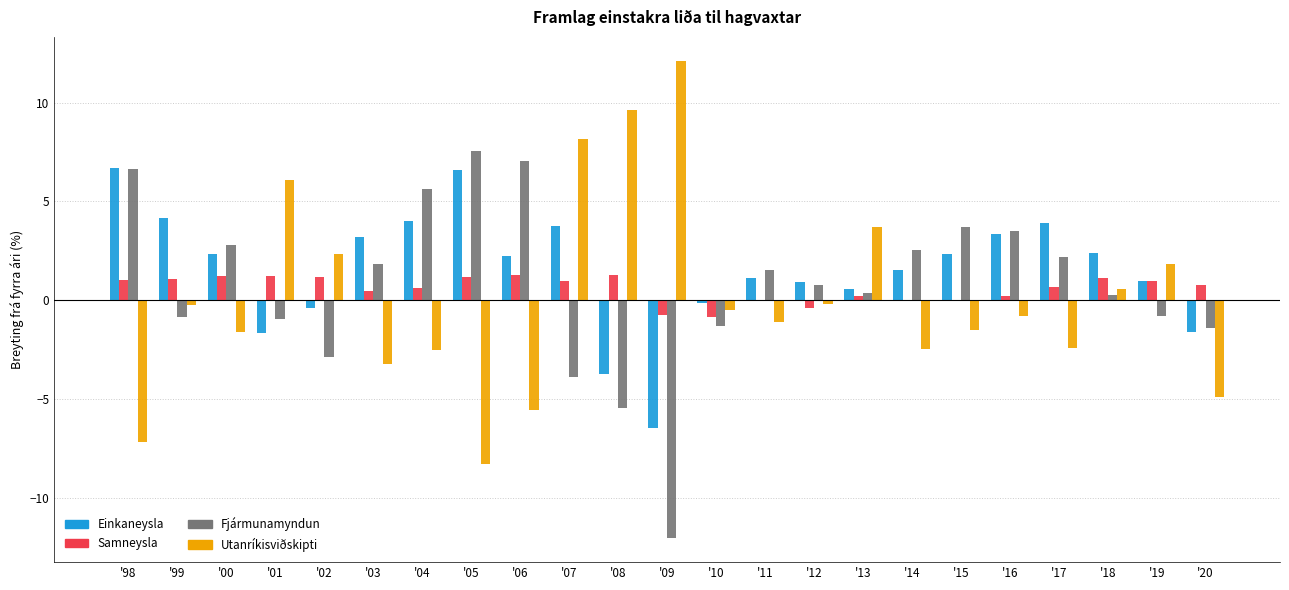

The value of Einkaneysla at '01 is -1.6. True or false?

True